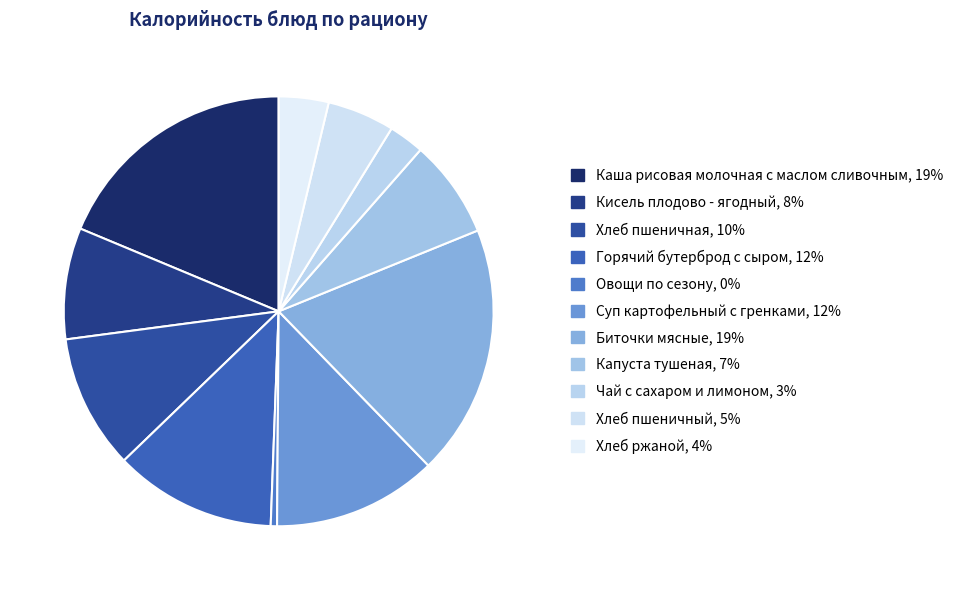

To the nearest percent, what is the difference between the largest and smallest slice percentages?

18%